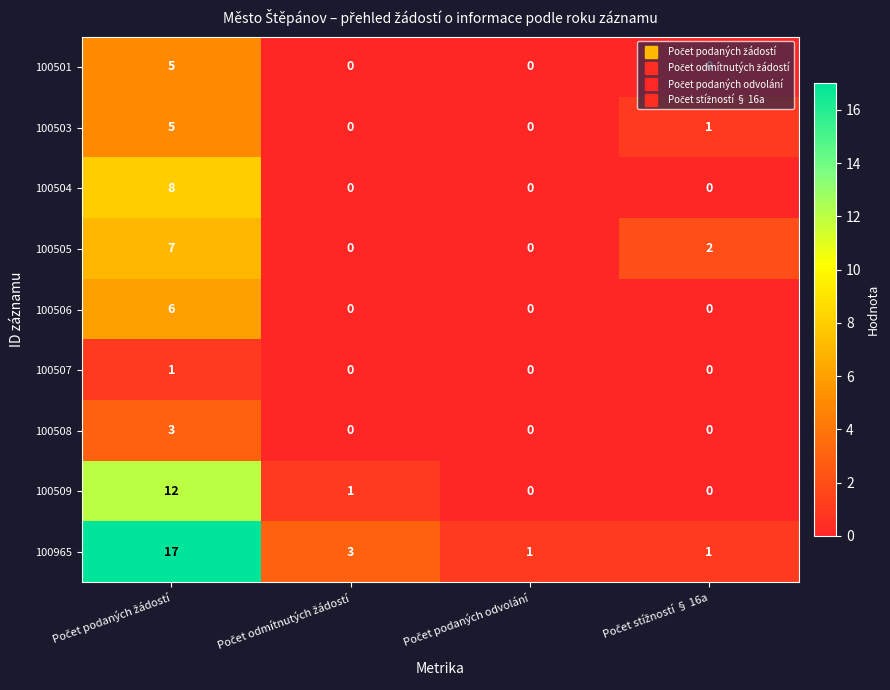

What is the greatest value displayed?

17